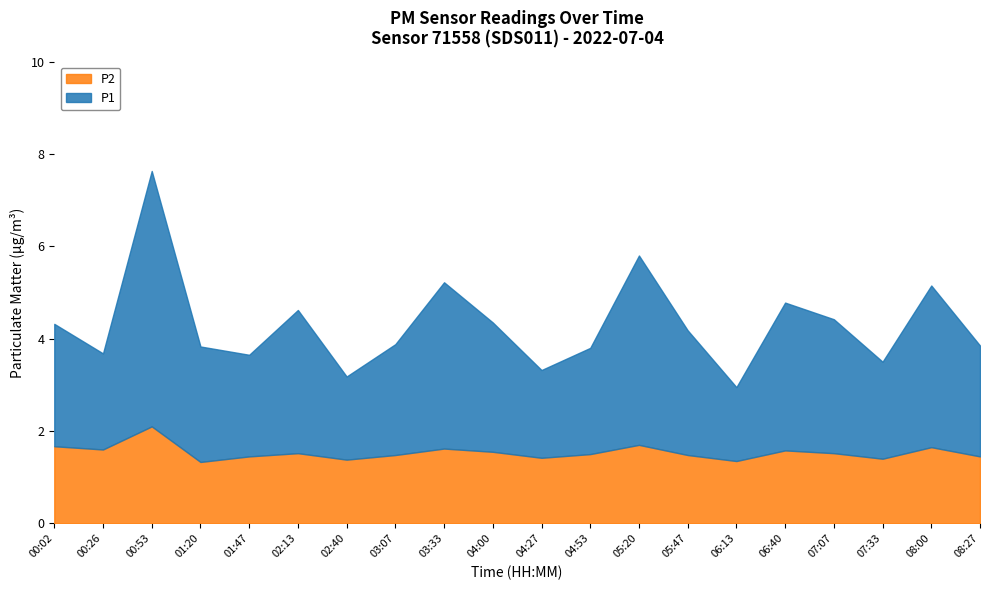

What is the sum of all P1 values?

55.4